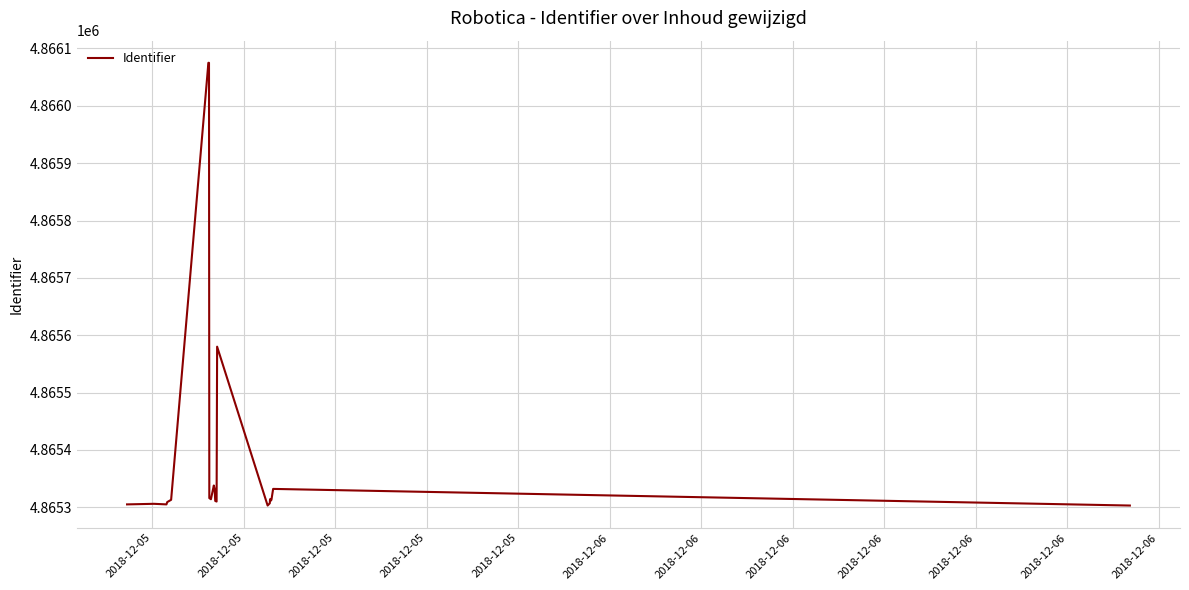

What is the maximum value shown in the chart?

4866075